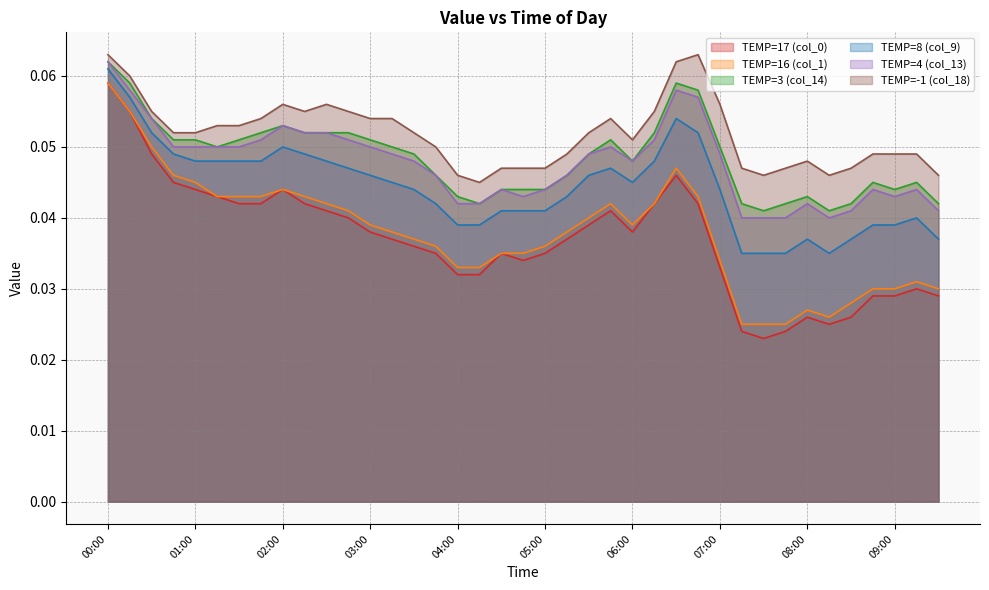

Reading left to right, transcribe all the data shown in this chart.

TEMP=17 (col_0): 0.1	0.1	0.0	0.0	0.0	0.0	0.0	0.0	0.0	0.0	0.0	0.0	0.0	0.0	0.0	0.0	0.0	0.0	0.0	0.0	0.0	0.0	0.0	0.0	0.0	0.0	0.0	0.0	0.0	0.0	0.0	0.0	0.0	0.0	0.0	0.0	0.0	0.0	0.0
TEMP=16 (col_1): 0.1	0.1	0.1	0.0	0.0	0.0	0.0	0.0	0.0	0.0	0.0	0.0	0.0	0.0	0.0	0.0	0.0	0.0	0.0	0.0	0.0	0.0	0.0	0.0	0.0	0.0	0.0	0.0	0.0	0.0	0.0	0.0	0.0	0.0	0.0	0.0	0.0	0.0	0.0
TEMP=3 (col_14): 0.1	0.1	0.1	0.1	0.1	0.1	0.1	0.1	0.1	0.1	0.1	0.1	0.1	0.1	0.0	0.0	0.0	0.0	0.0	0.0	0.0	0.0	0.0	0.1	0.0	0.1	0.1	0.1	0.1	0.0	0.0	0.0	0.0	0.0	0.0	0.0	0.0	0.0	0.0
TEMP=8 (col_9): 0.1	0.1	0.1	0.0	0.0	0.0	0.0	0.0	0.1	0.0	0.0	0.0	0.0	0.0	0.0	0.0	0.0	0.0	0.0	0.0	0.0	0.0	0.0	0.0	0.0	0.0	0.1	0.1	0.0	0.0	0.0	0.0	0.0	0.0	0.0	0.0	0.0	0.0	0.0
TEMP=4 (col_13): 0.1	0.1	0.1	0.1	0.1	0.1	0.1	0.1	0.1	0.1	0.1	0.1	0.1	0.0	0.0	0.0	0.0	0.0	0.0	0.0	0.0	0.0	0.0	0.1	0.0	0.1	0.1	0.1	0.0	0.0	0.0	0.0	0.0	0.0	0.0	0.0	0.0	0.0	0.0
TEMP=-1 (col_18): 0.1	0.1	0.1	0.1	0.1	0.1	0.1	0.1	0.1	0.1	0.1	0.1	0.1	0.1	0.1	0.1	0.0	0.0	0.0	0.0	0.0	0.0	0.1	0.1	0.1	0.1	0.1	0.1	0.1	0.0	0.0	0.0	0.0	0.0	0.0	0.0	0.0	0.0	0.0